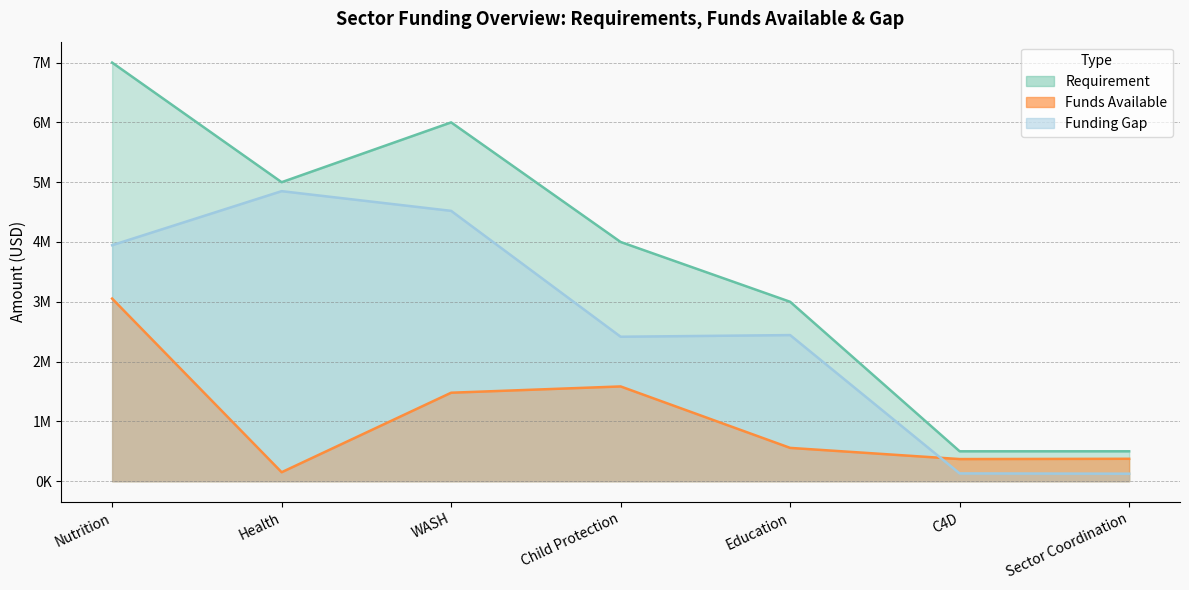

Between Health and Sector Coordination, which series saw the biggest shift?

Funding Gap